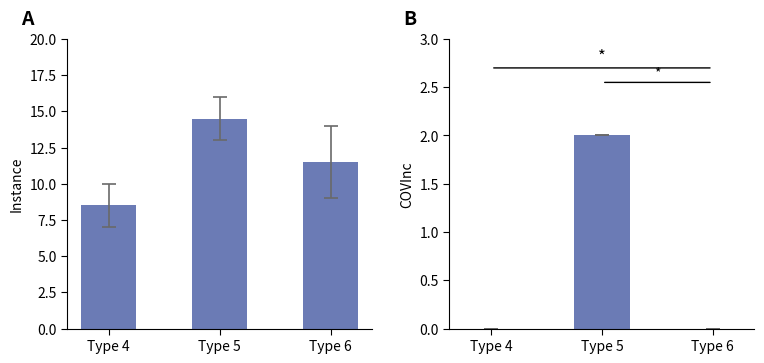

Is it true that COVInc equals 2.0 at Type 5?

True